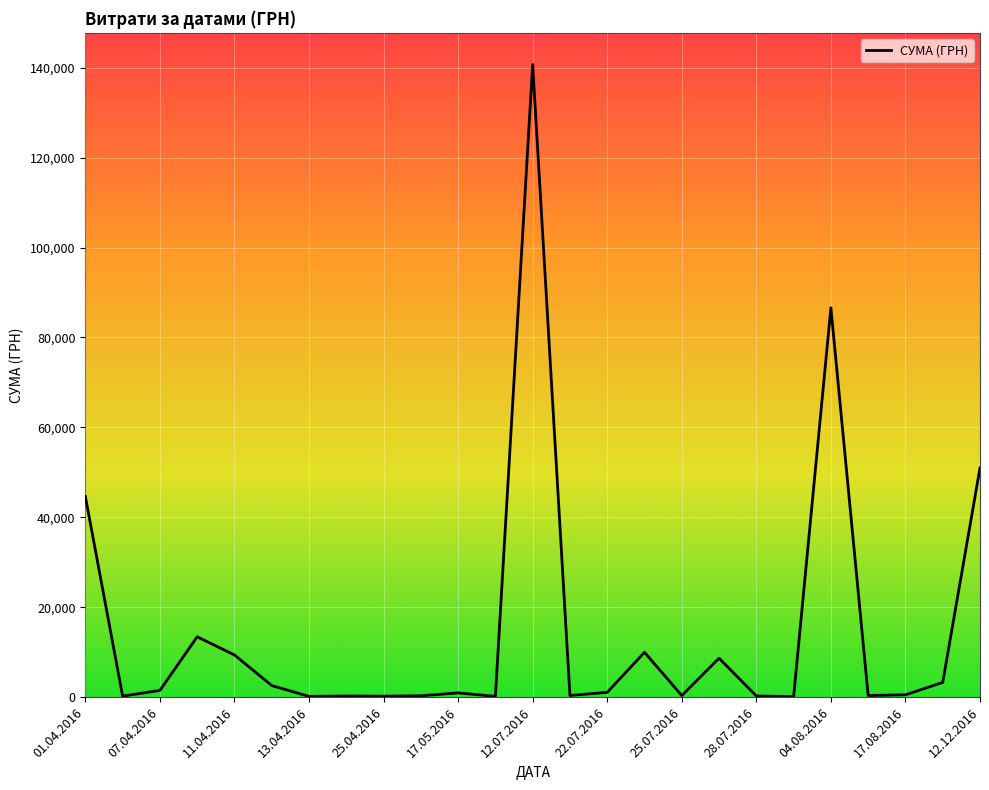

What is the greatest value displayed?

140706.2